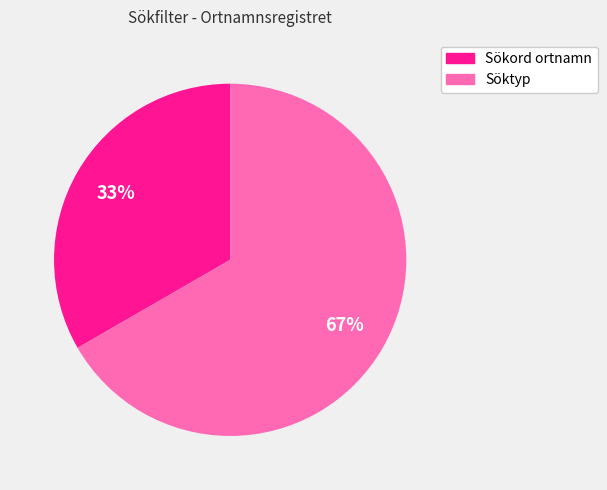

To the nearest percent, what percentage of the pie is Söktyp?

67%